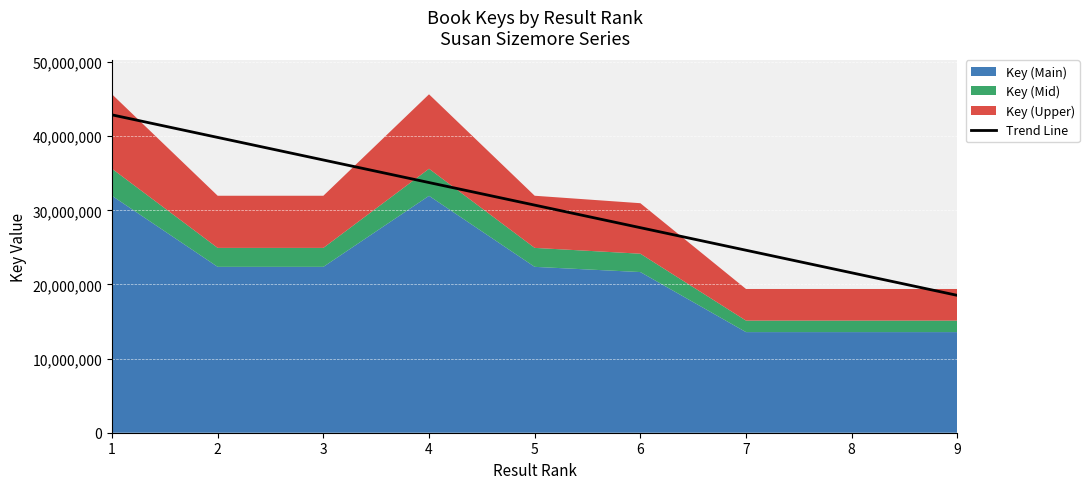

How many categories are shown in the chart?

9